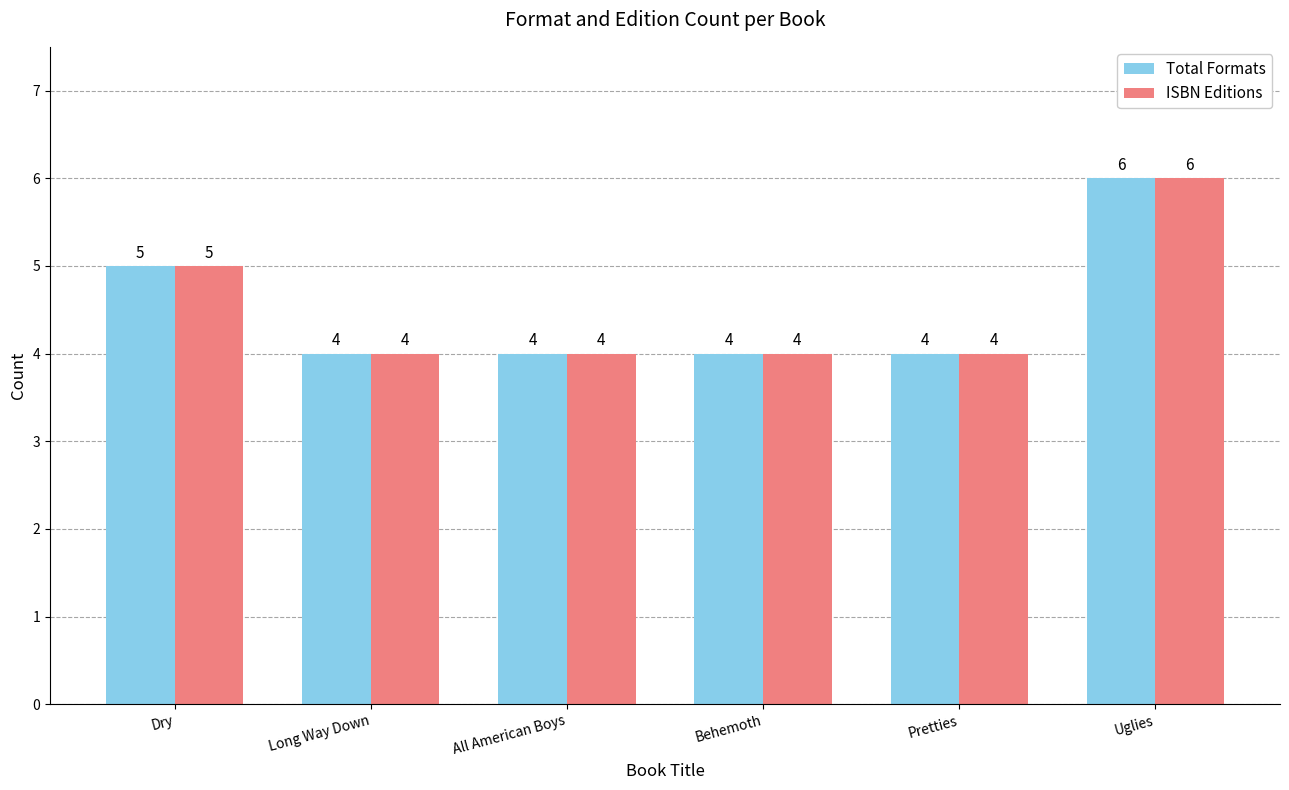

What value does the Total Formats series have at Pretties?

4